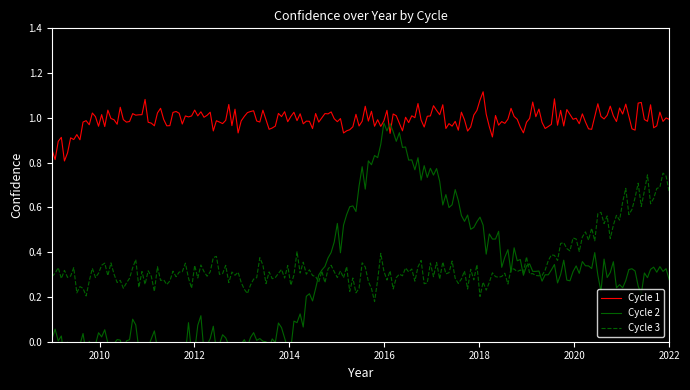

What is the average value of the Cycle 1 series?

1